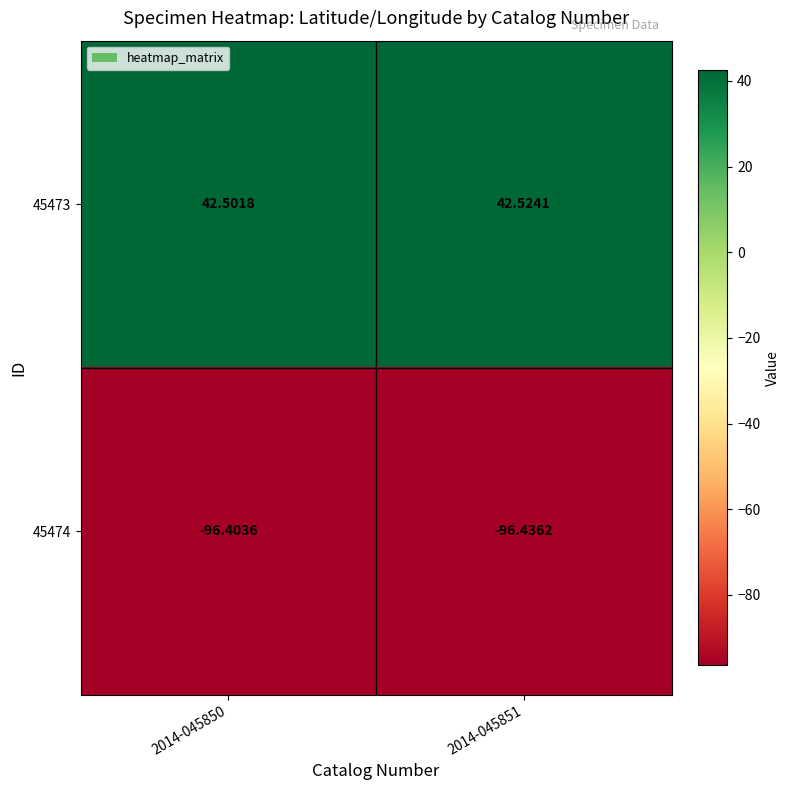

Is the value of 45473 at 2014-045851 greater than the value of 45474 at 2014-045850?

Yes